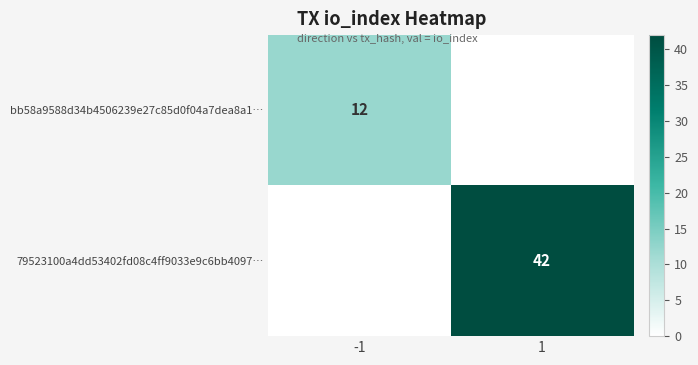

How many distinct data groups are displayed?

2